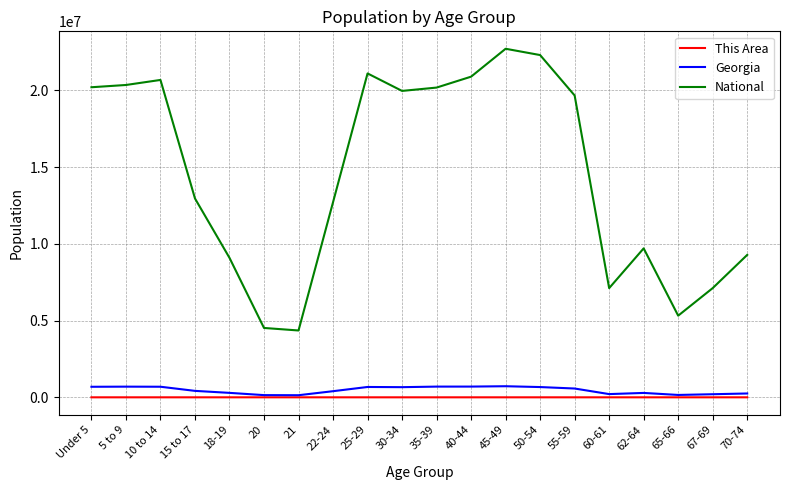

Which series changed the most between Under 5 and 70-74?

National